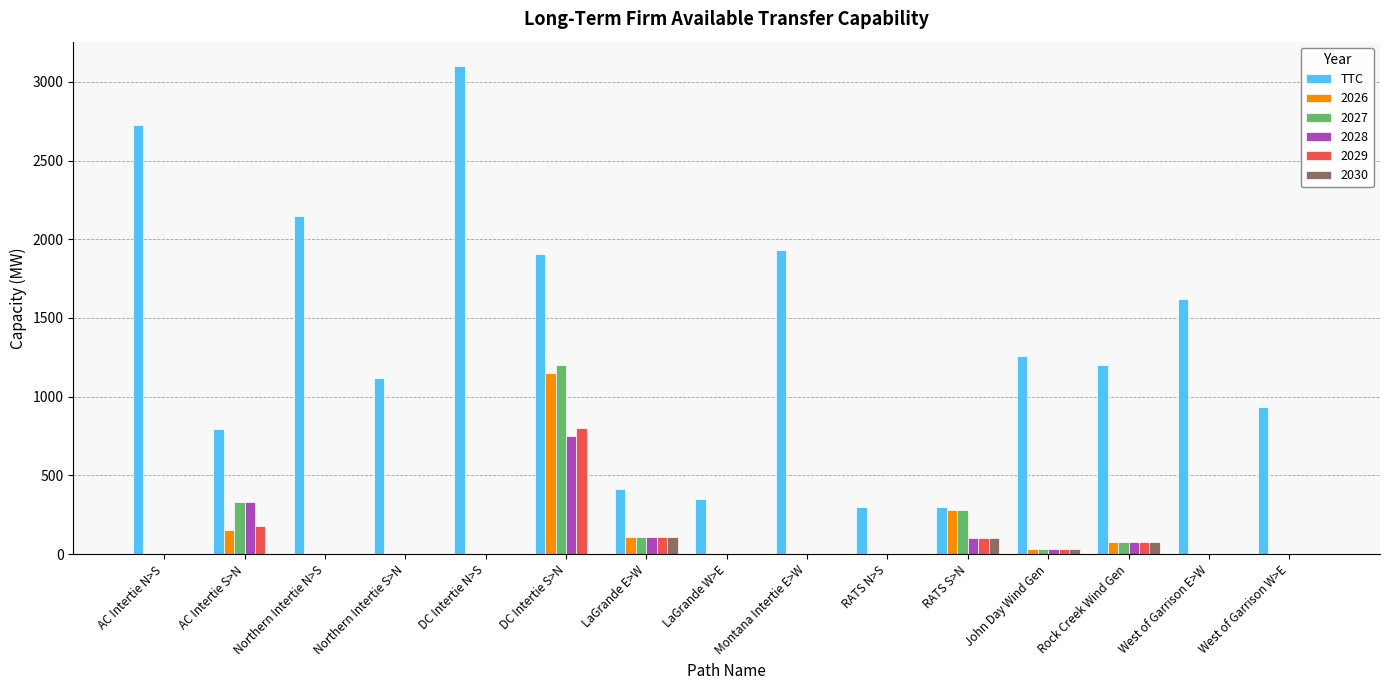

What is the sum of all 2026 values?

1792